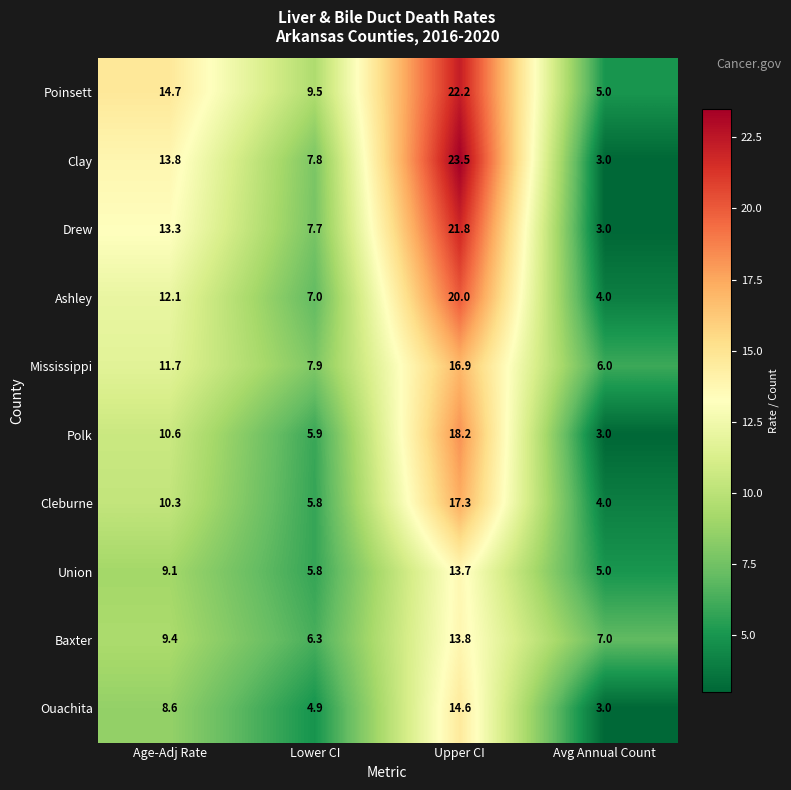

Which series has the largest total across all categories?

Poinsett